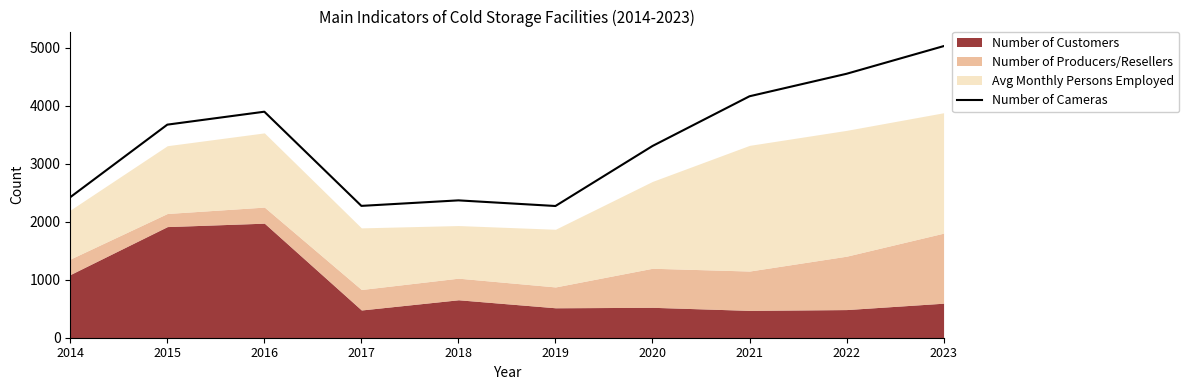

Between 2015 and 2016, which is larger?

2016